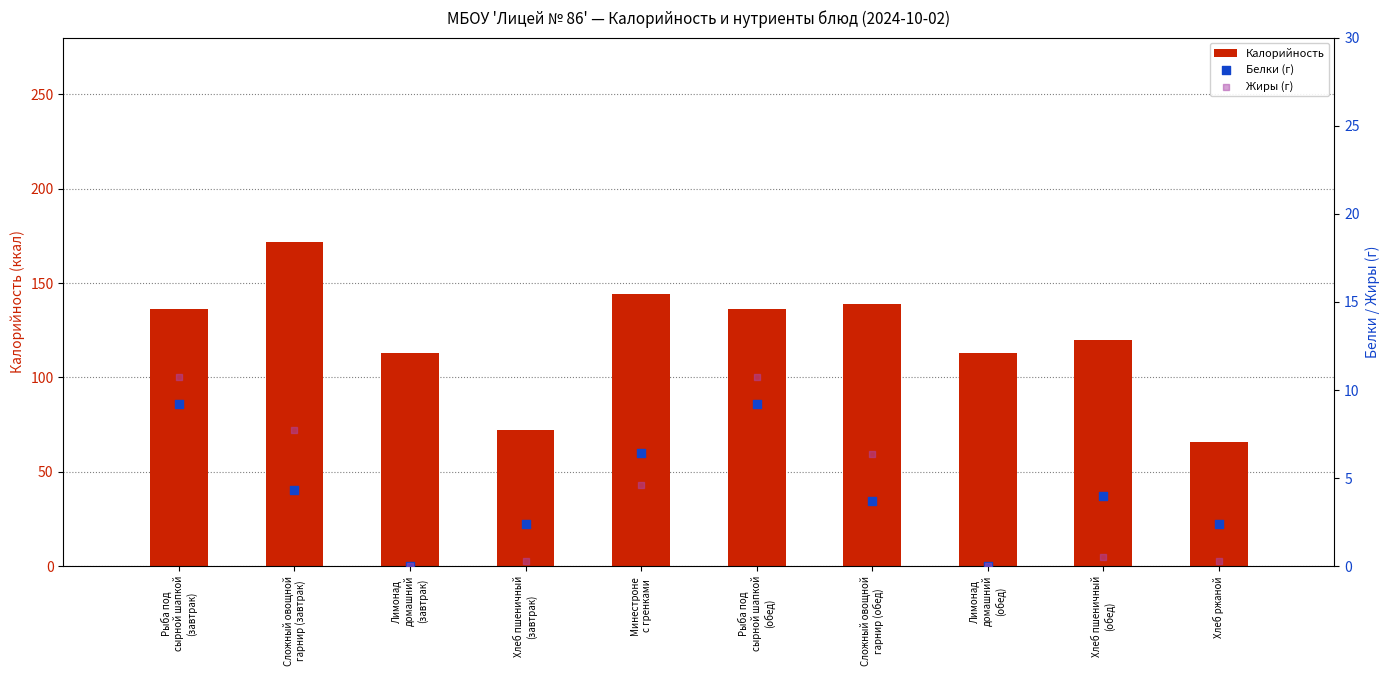

At how many categories does at least one series exceed 23?

10